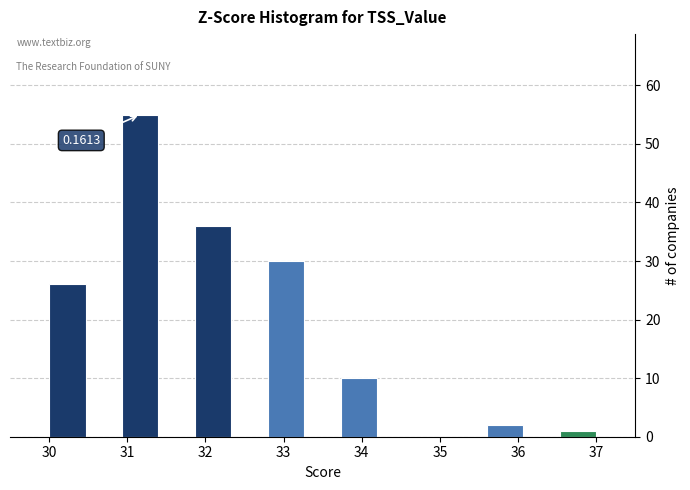

Which range on the x-axis has the tallest bar?

30.9 to 31.4